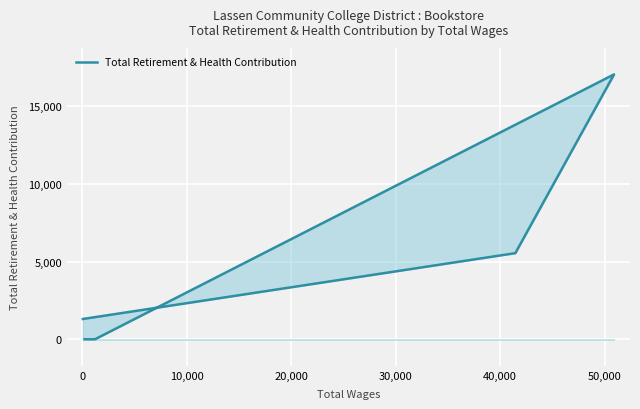

What is the greatest value displayed?

17048